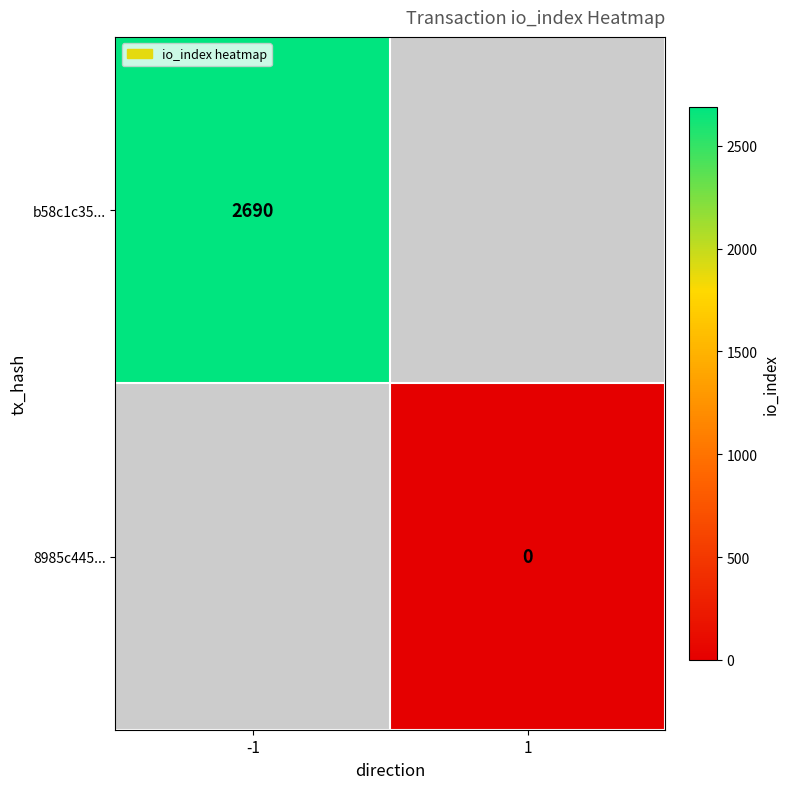

Is the value of 8985c445... at 1 greater than the value of b58c1c35... at -1?

No